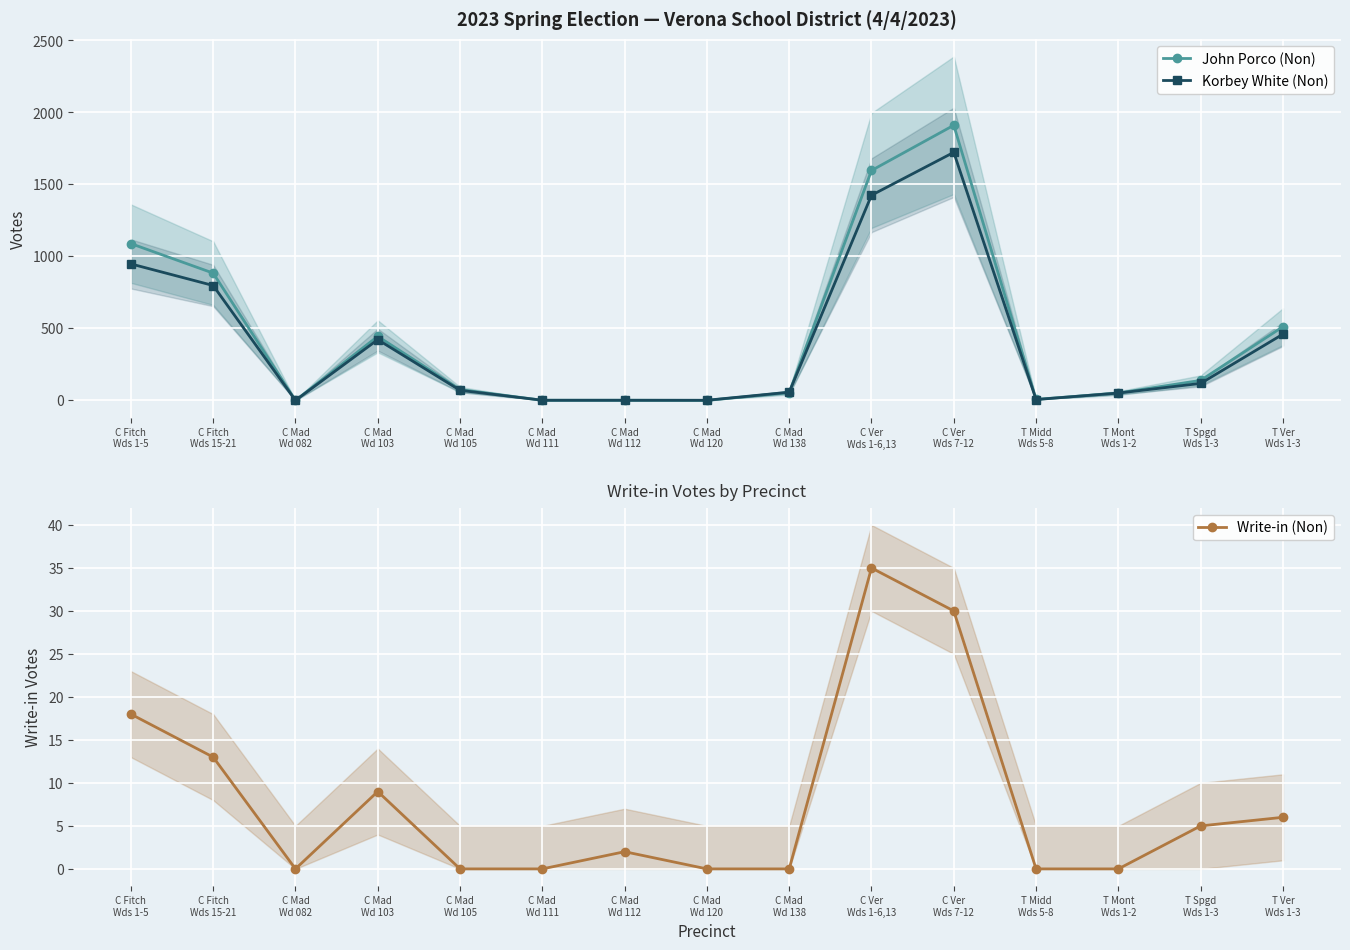

Reading left to right, extract all data points from this chart.

John Porco (Non): 1089	884	0	445	75	1	1	0	54	1597	1911	7	51	139	512
Korbey White (Non): 948	798	0	422	70	1	1	1	57	1425	1723	6	51	118	460
Write-in (Non): 18	13	0	9	0	0	2	0	0	35	30	0	0	5	6